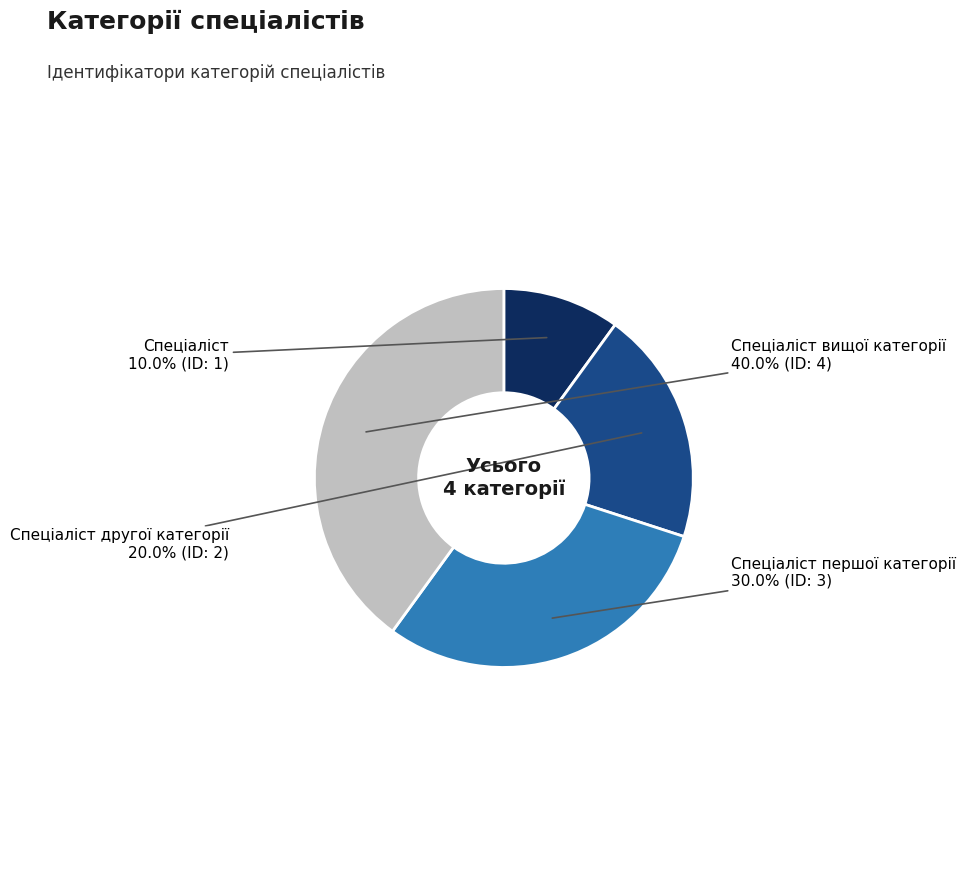

To the nearest percent, what percentage of the pie is Спеціаліст першої категорії?

30%